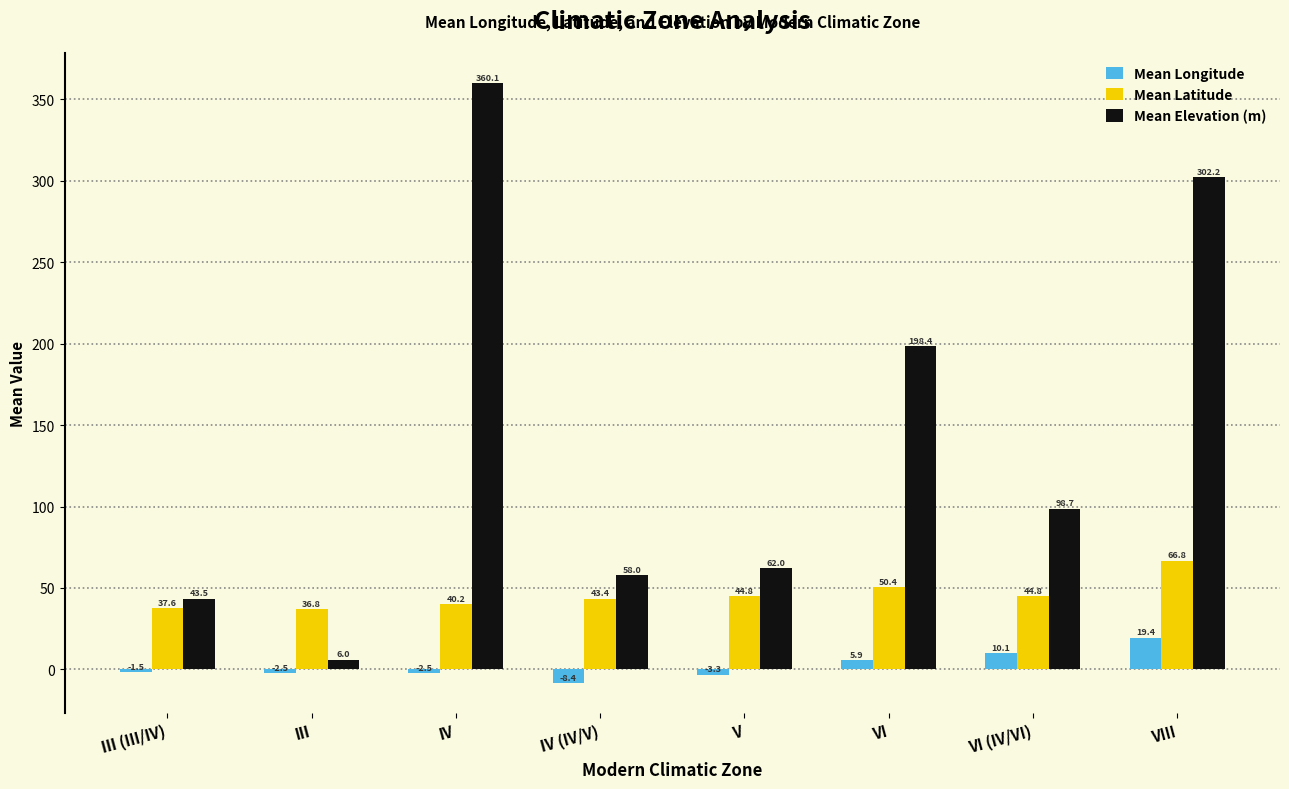

At which label does Mean Elevation (m) first exceed 98?

IV